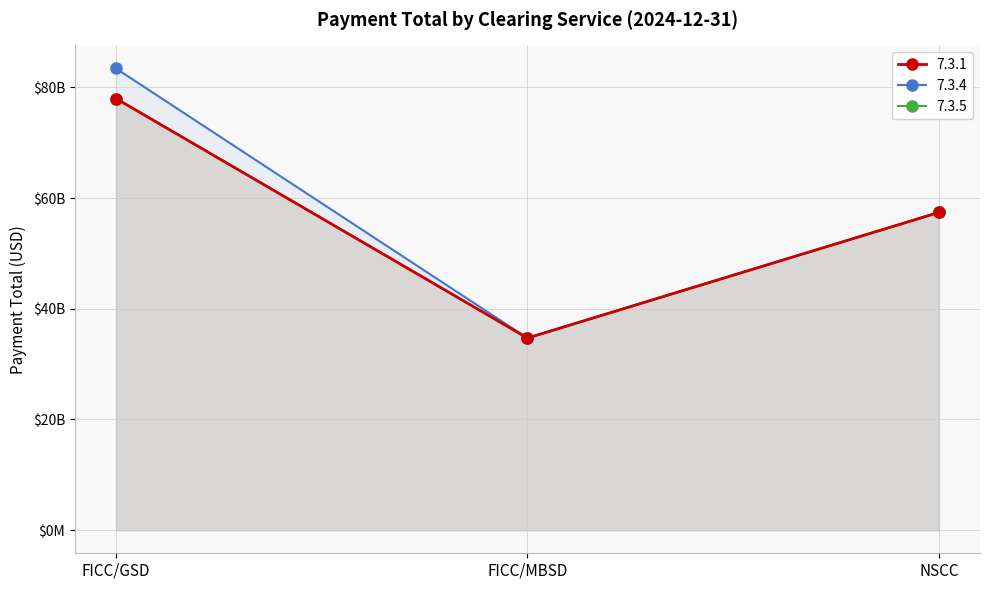

Which series has the widest spread of values?

7.3.4